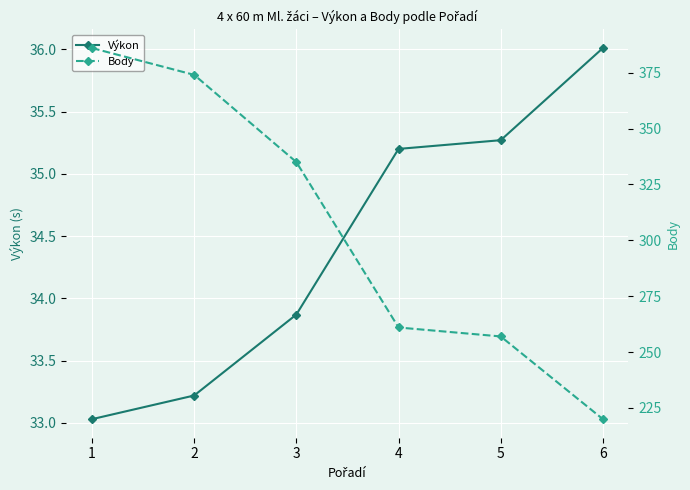

True or false: Výkon and Body intersect in this chart.

False